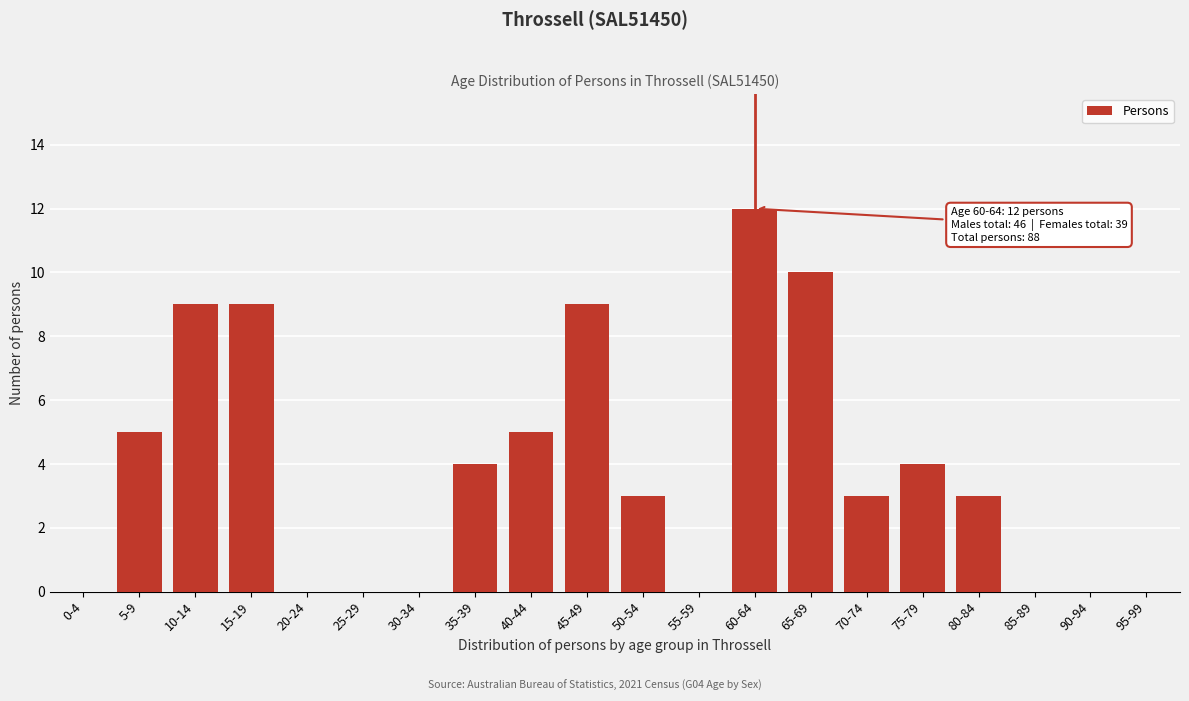

Reading left to right, transcribe all the data shown in this chart.

0-4=0	5-9=5	10-14=9	15-19=9	20-24=0	25-29=0	30-34=0	35-39=4	40-44=5	45-49=9	50-54=3	55-59=0	60-64=12	65-69=10	70-74=3	75-79=4	80-84=3	85-89=0	90-94=0	95-99=0